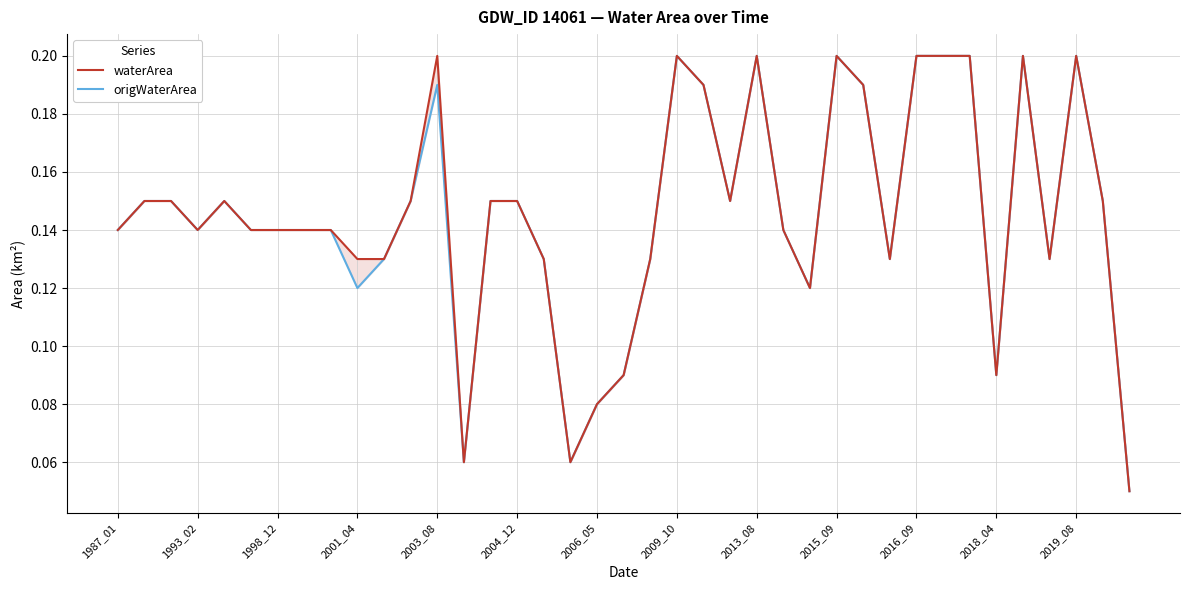

How many lines are shown in the chart?

2